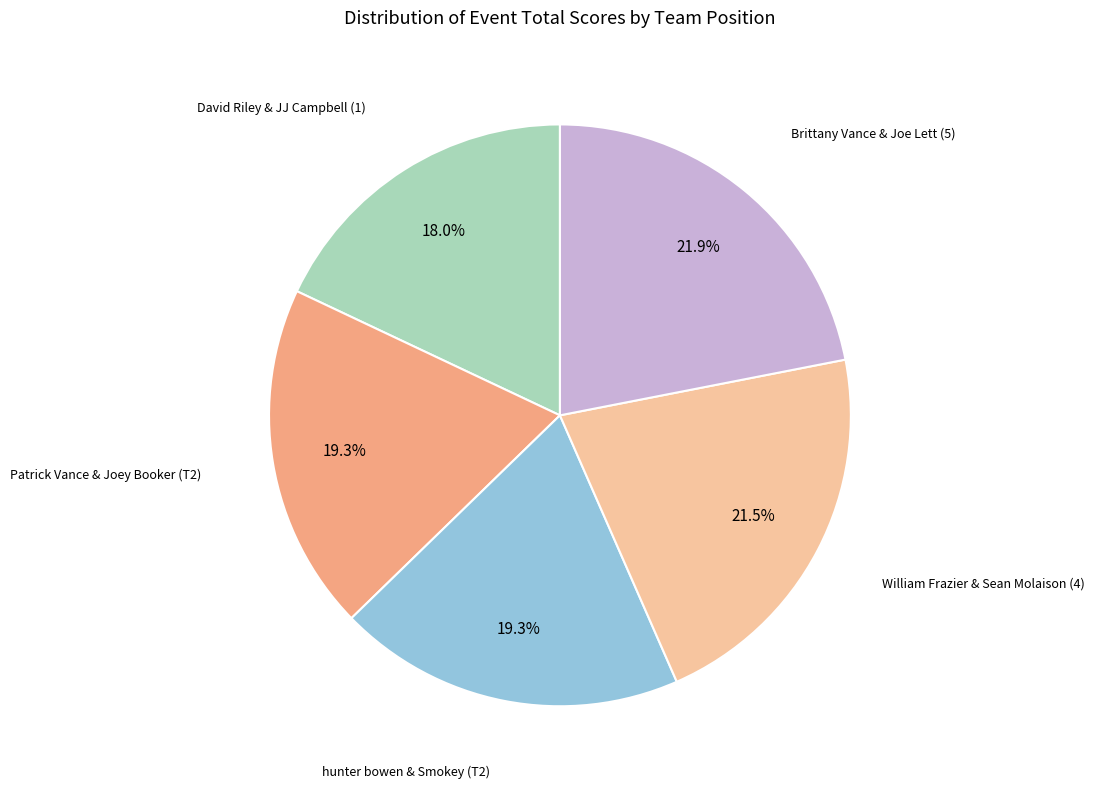

Does any single category account for the majority?

No